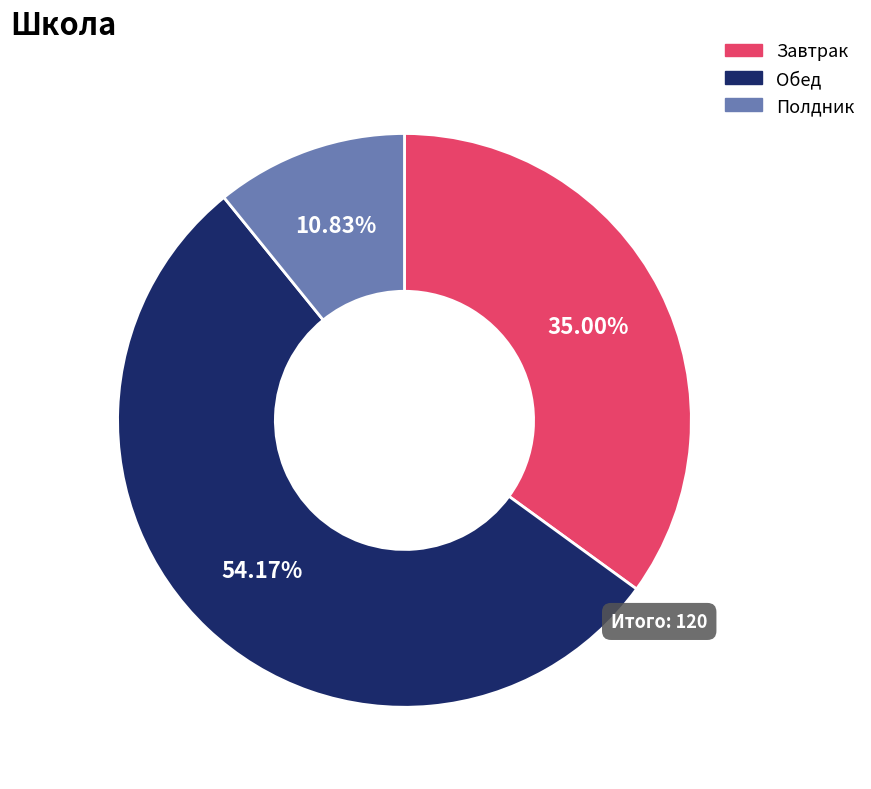

What percentage is the Обед slice, to the nearest percent?

54%